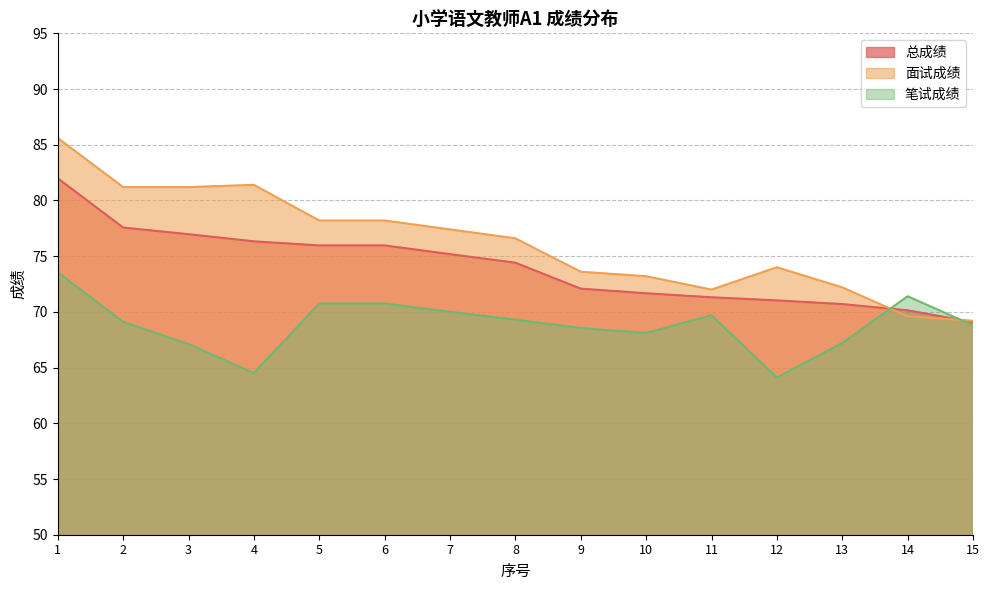

Does the chart have visible grid lines?

Yes